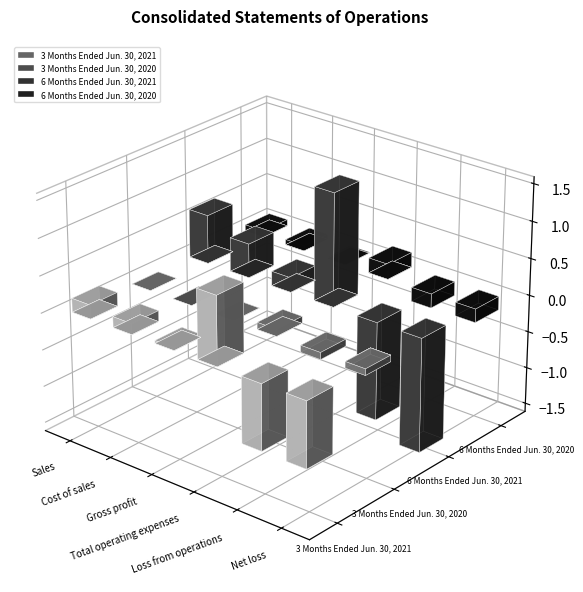

What position from the right is Loss from operations?

2